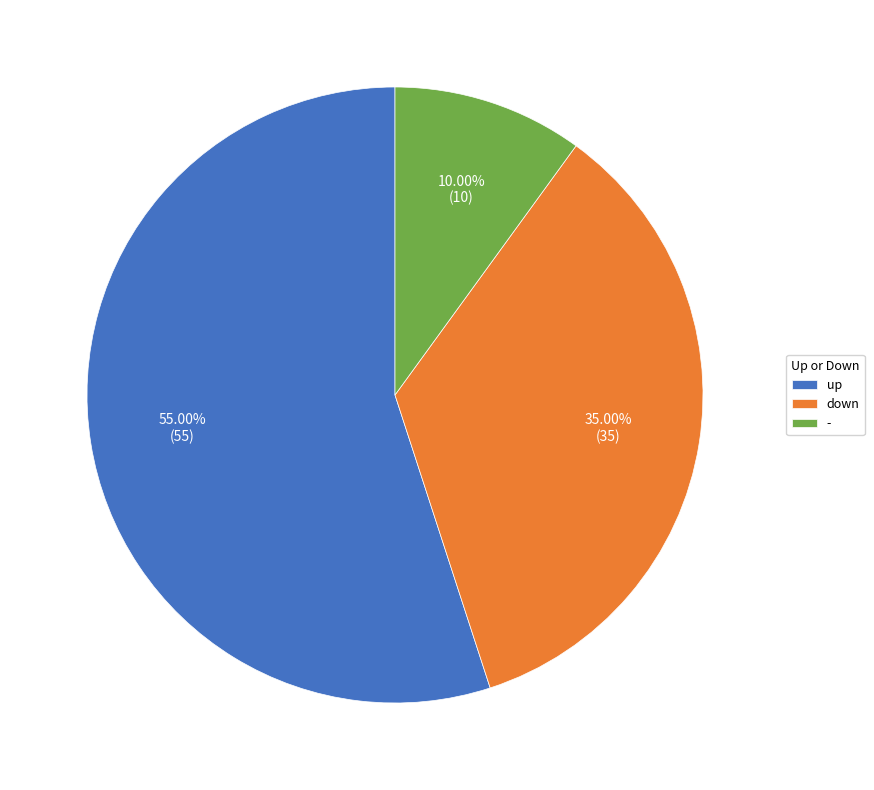

Between up and down, which is larger?

up